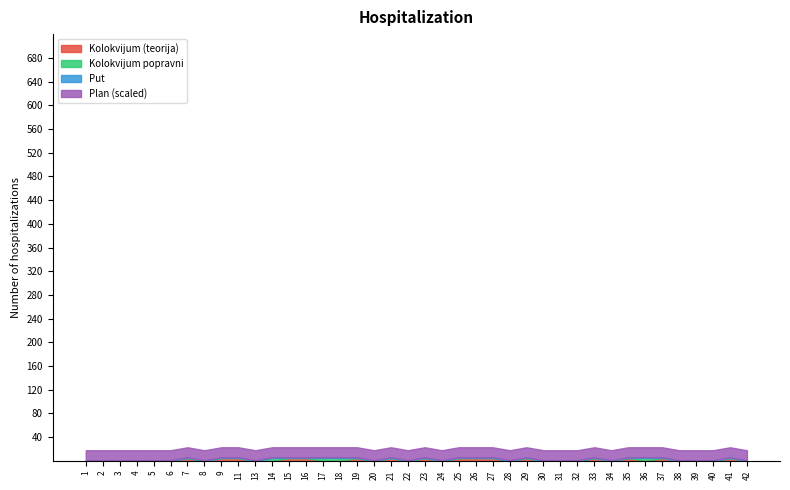

At which label is Plan (scaled) closest to 17?

1